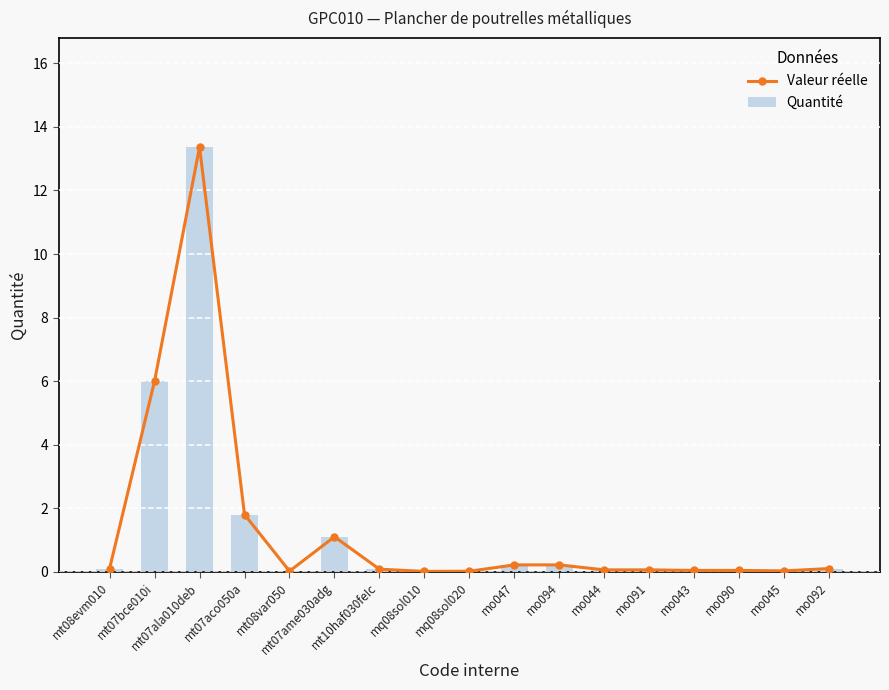

Reading left to right, list all the values displayed in this chart.

Valeur réelle: mt08evm010=0.1	mt07bce010i=6.0	mt07ala010deb=13.4	mt07aco050a=1.8	mt08var050=0.0	mt07ame030adg=1.1	mt10haf030feIc=0.1	mq08sol010=0.0	mq08sol020=0.0	mo047=0.2	mo094=0.2	mo044=0.1	mo091=0.1	mo043=0.0	mo090=0.0	mo045=0.0	mo092=0.1
Quantité: mt08evm010=0.1	mt07bce010i=6.0	mt07ala010deb=13.4	mt07aco050a=1.8	mt08var050=0.0	mt07ame030adg=1.1	mt10haf030feIc=0.1	mq08sol010=0.0	mq08sol020=0.0	mo047=0.2	mo094=0.2	mo044=0.1	mo091=0.1	mo043=0.0	mo090=0.0	mo045=0.0	mo092=0.1